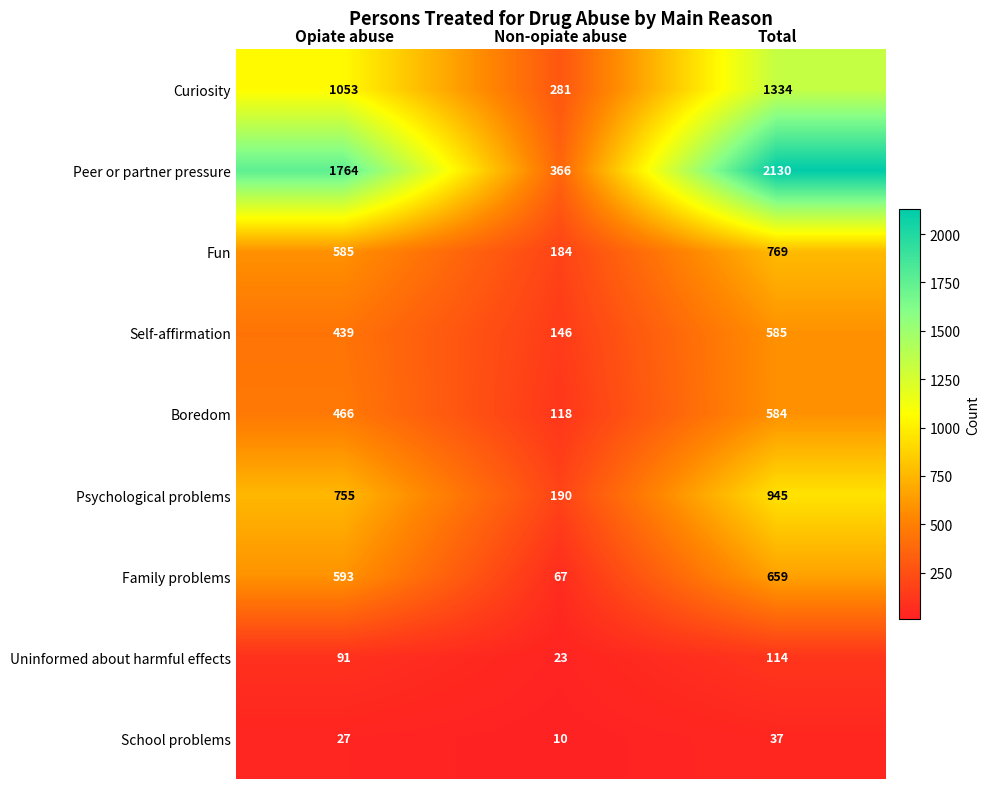

What is the difference between the maximum and second lowest values in the Peer or partner pressure series?

366